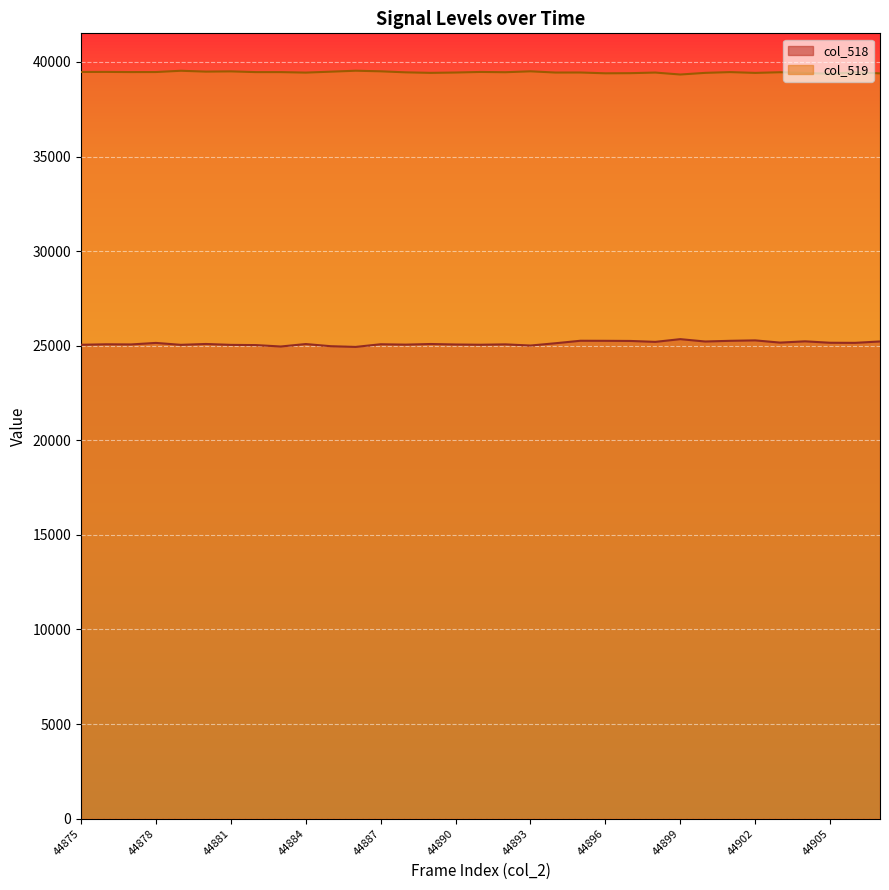

True or false: col_519 and col_518 intersect in this chart.

False